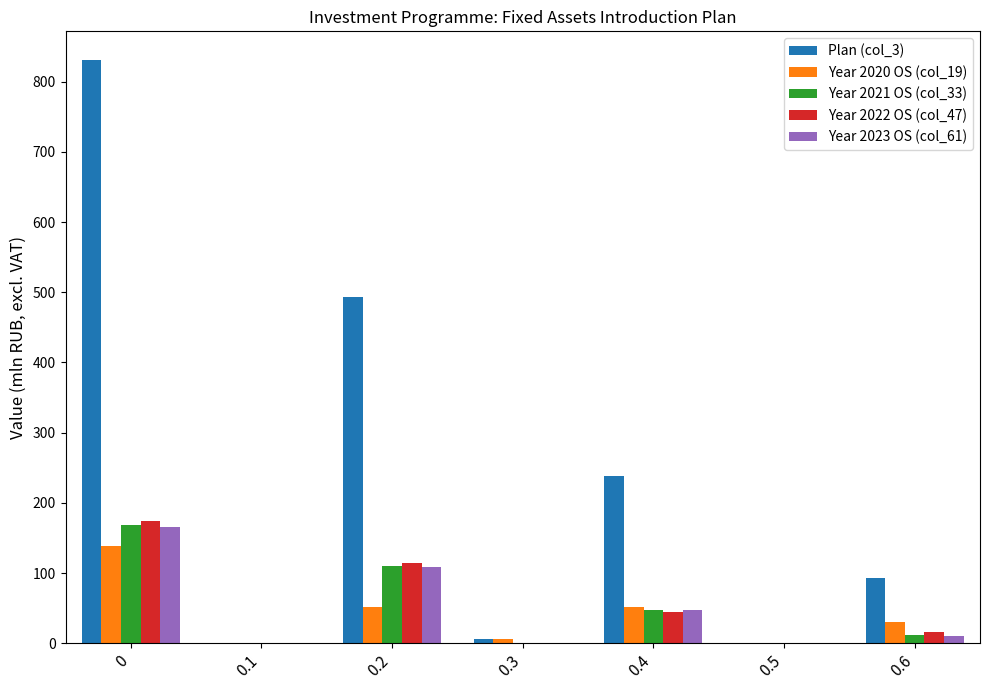

What is the sum of all Year 2020 OS (col_19) values?

277.1